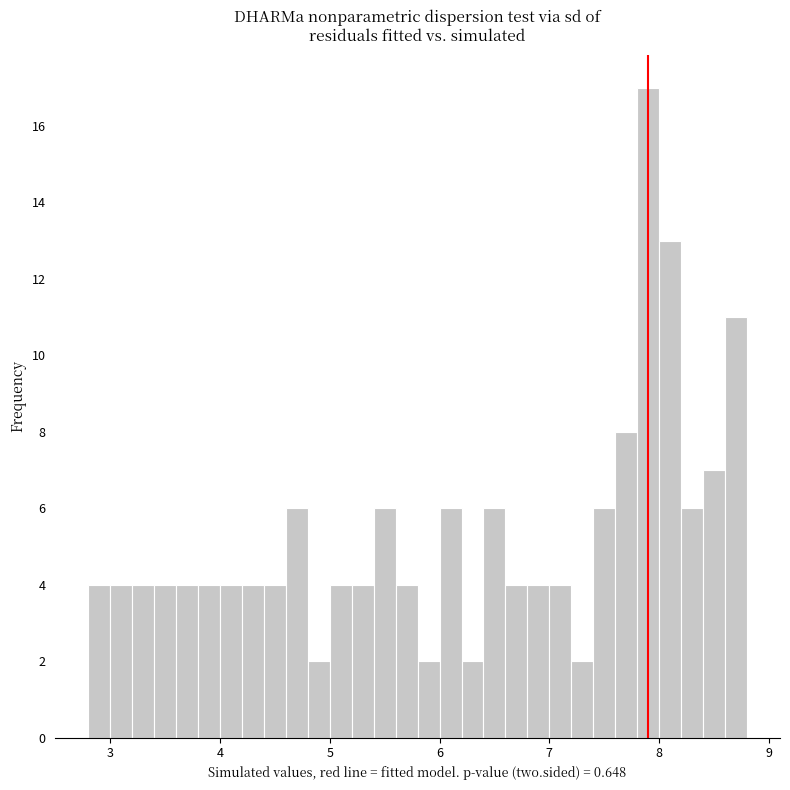

Around what value on the x-axis is the tallest bar? Give the approximate position of its centre, as read against the axis.

7.9